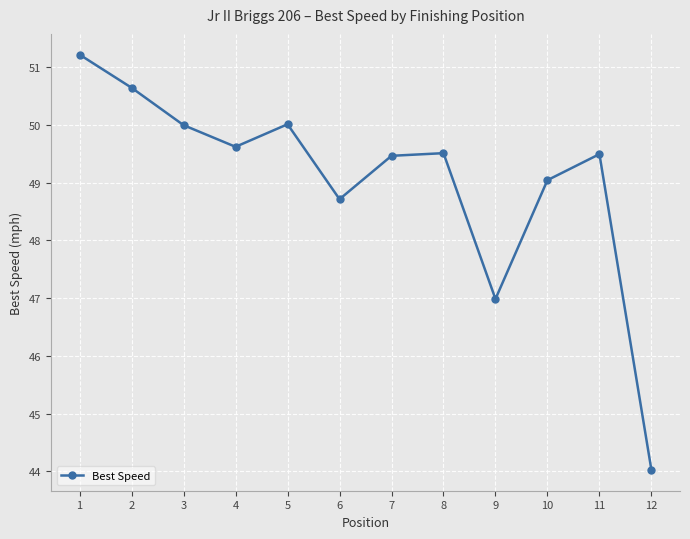

The chart shows a value of 50.0 at 5. True or false?

True